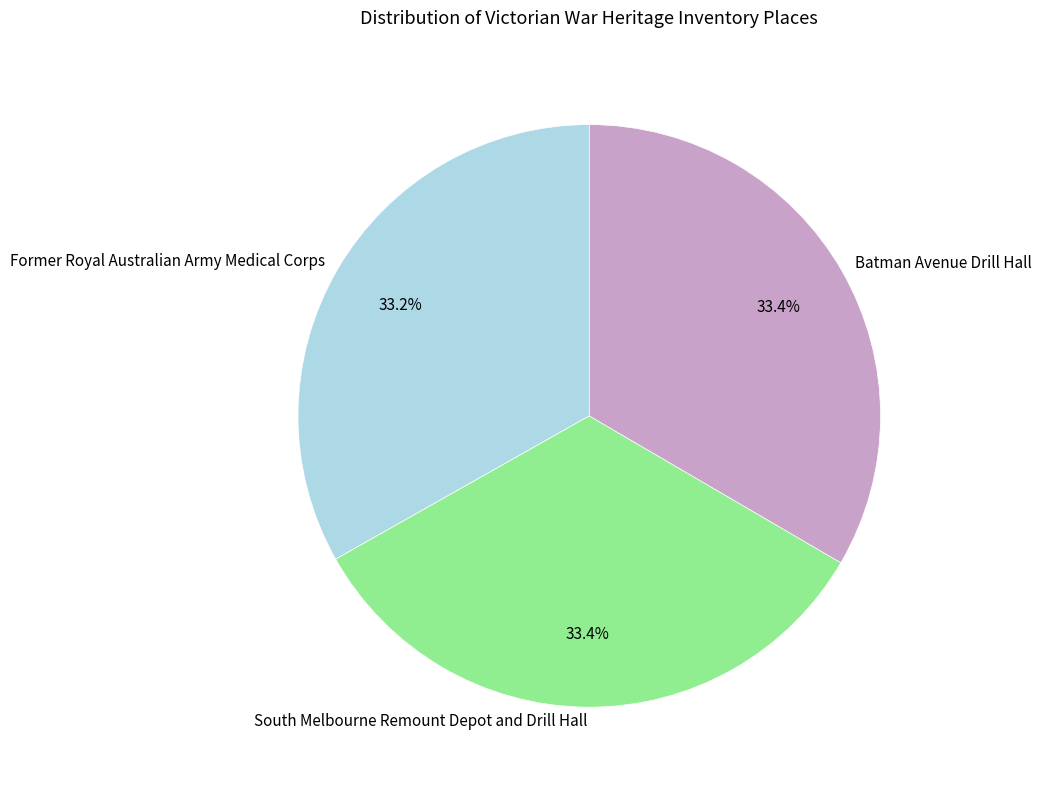

Does South Melbourne Remount Depot and Drill Hall account for over 50% of the chart?

No